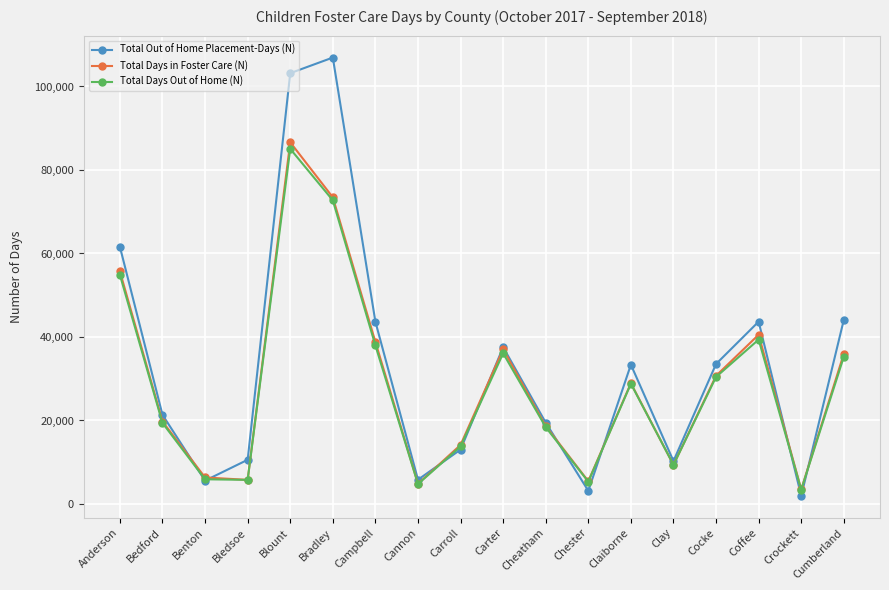

Between Bledsoe and Chester, which series saw the biggest shift?

Total Out of Home Placement-Days (N)